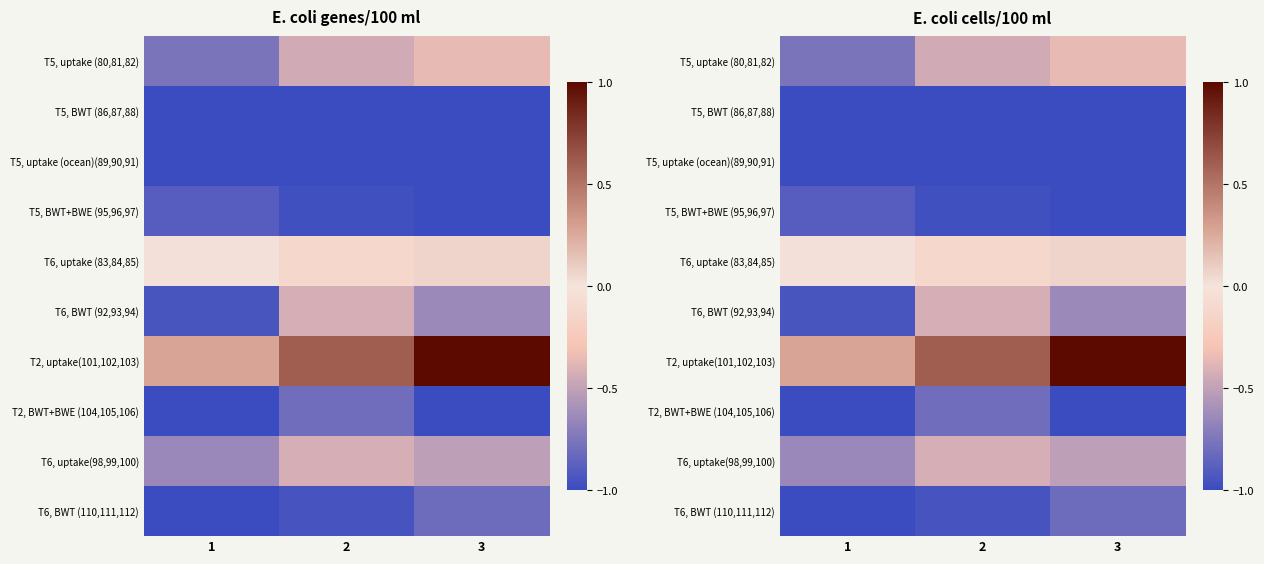

What is the difference between the highest and lowest values at 2?

1.6